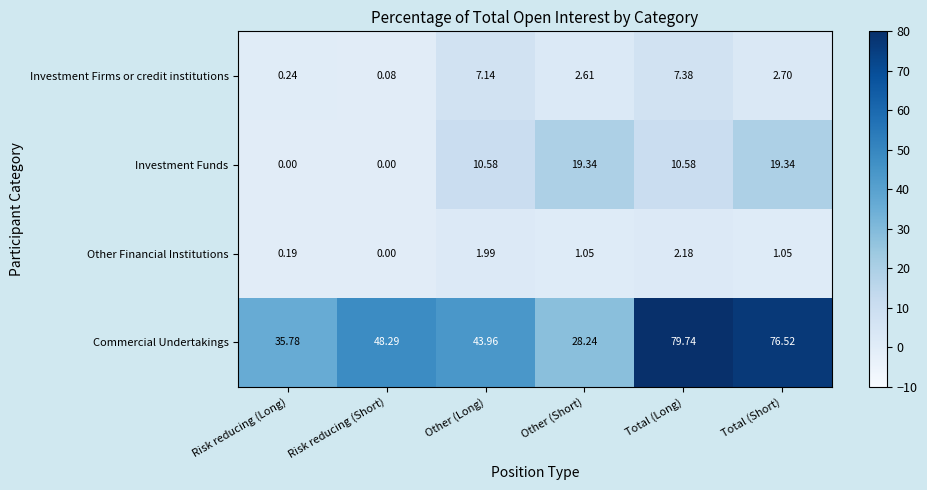

Which label corresponds to the largest value in the chart?

Total (Long)